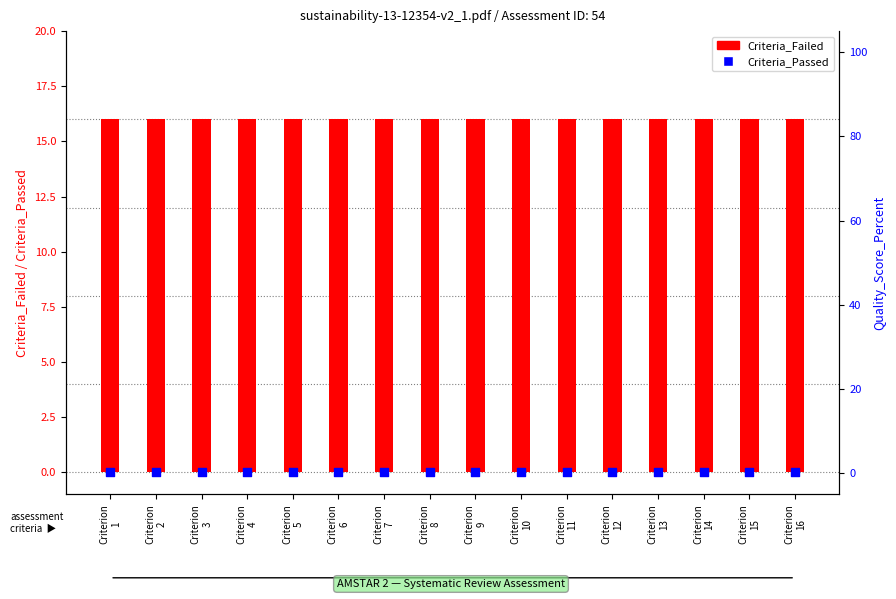

What are all the series names shown in the legend?

Criteria_Failed, Criteria_Passed